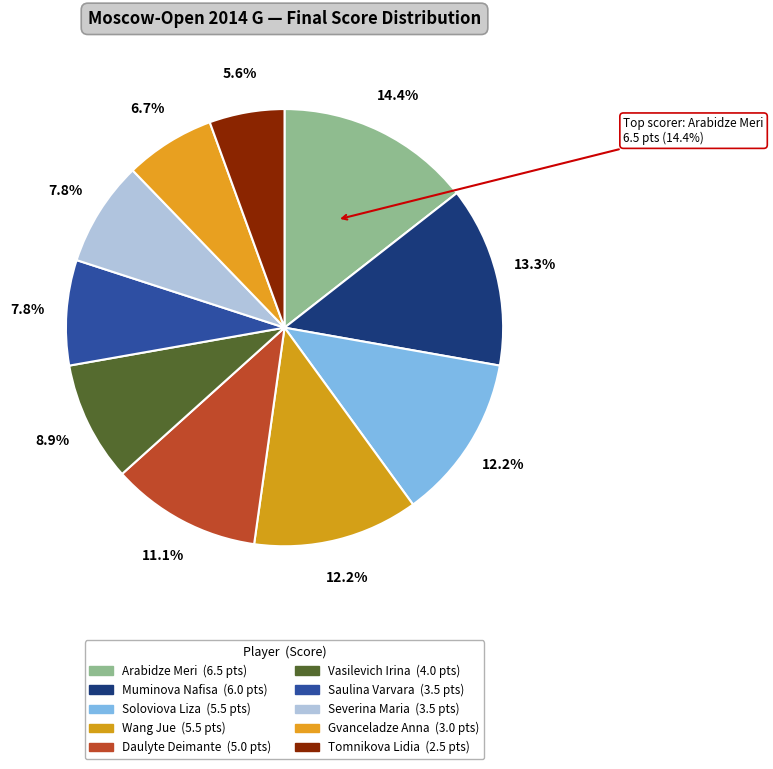

True or false: Arabidze Meri accounts for 14% of the total.

True